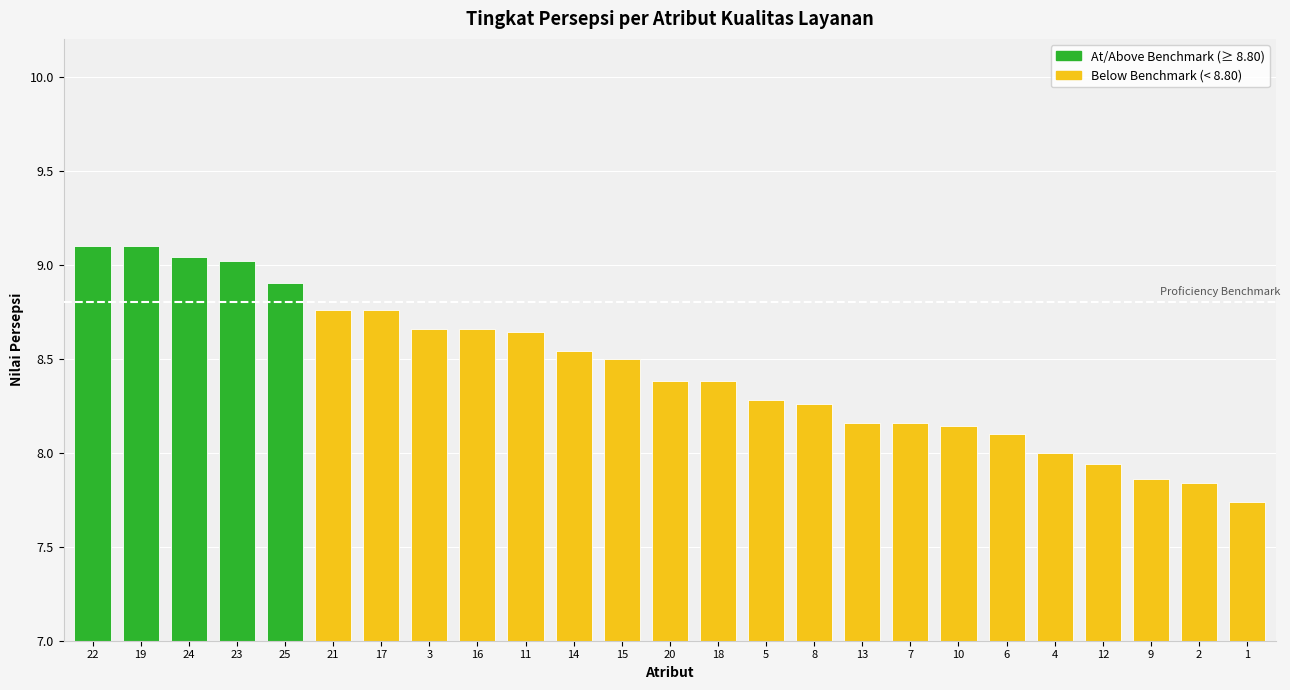

Does the chart contain any negative values?

No